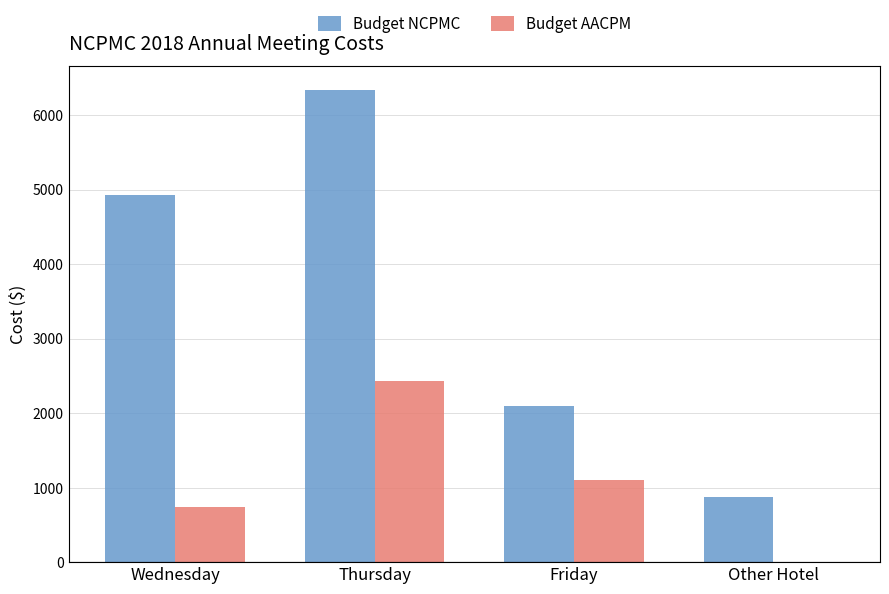

Which category has the highest value across all series?

Thursday